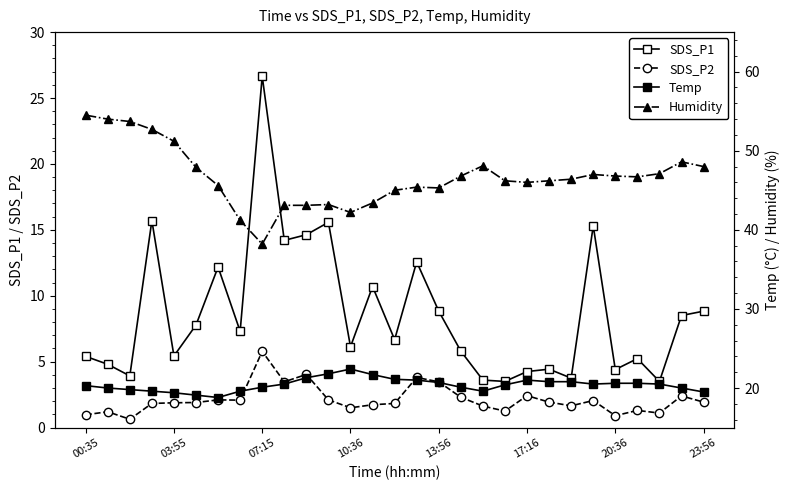

How many lines are shown in the chart?

4